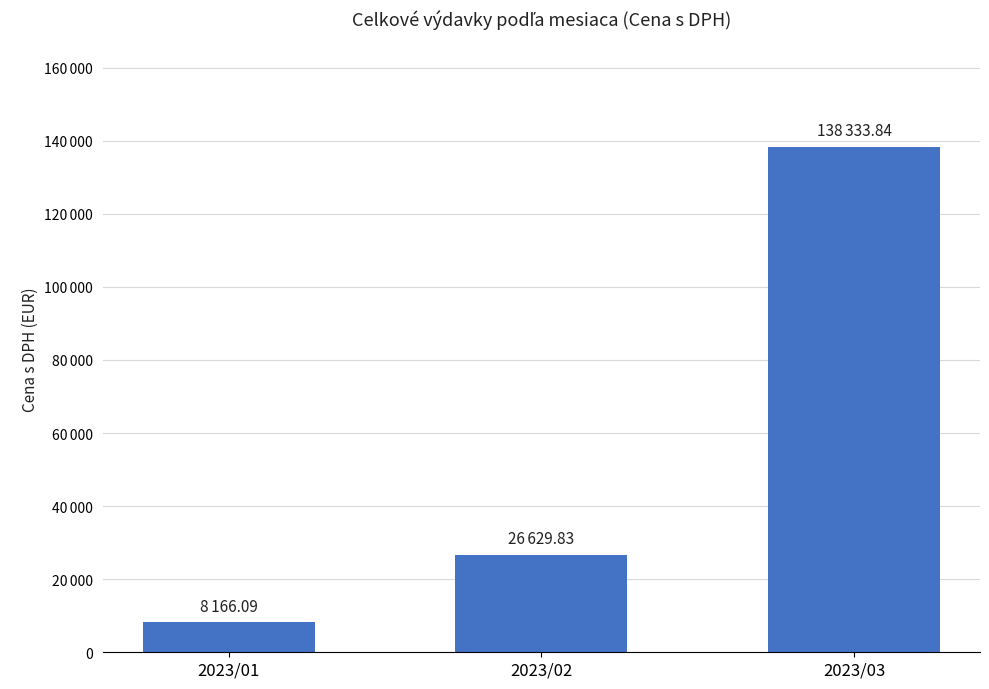

The value at 2023/03 is 238508.3. True or false?

False